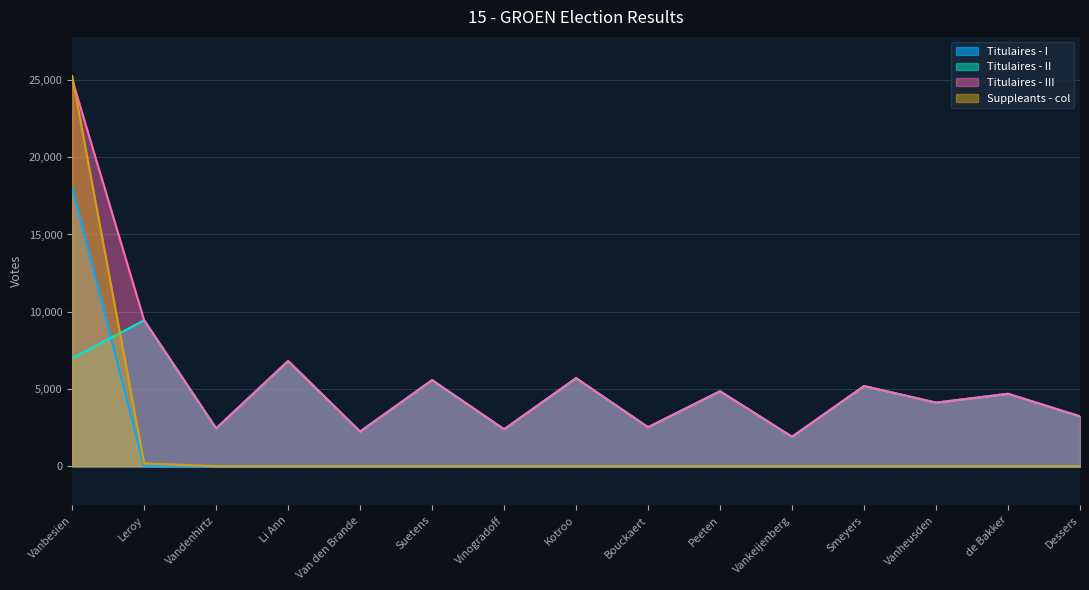

Which category has the highest value across all series?

Vanbesien